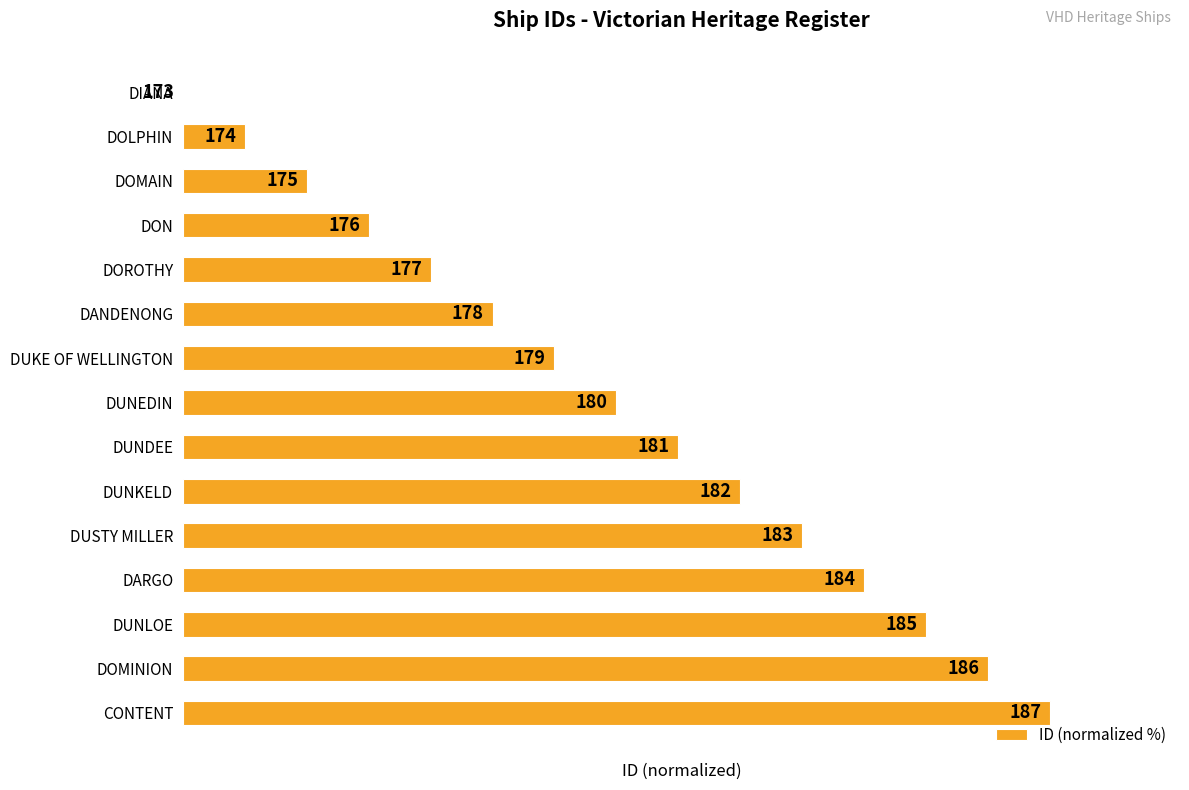

Rank the categories by value from highest to lowest.

CONTENT, DOMINION, DUNLOE, DARGO, DUSTY MILLER, DUNKELD, DUNDEE, DUNEDIN, DUKE OF WELLINGTON, DANDENONG, DOROTHY, DON, DOMAIN, DOLPHIN, DIANA